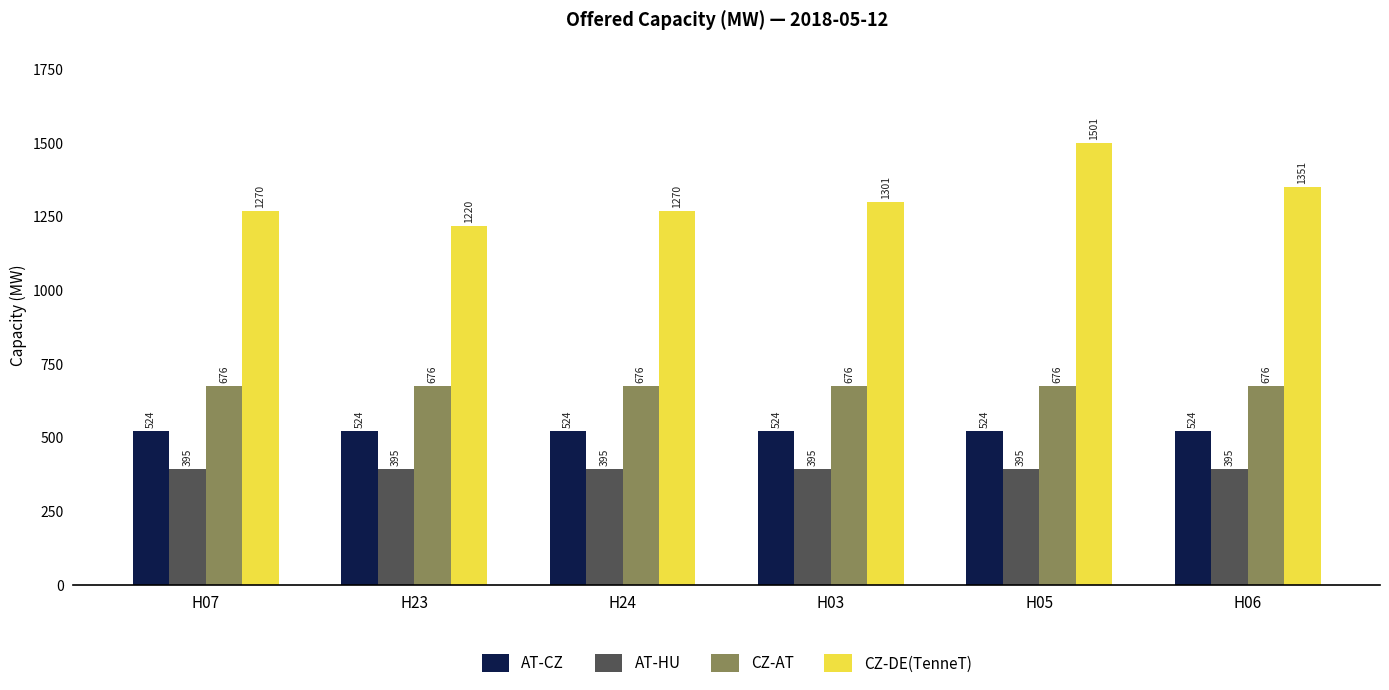

Reading right to left, list all the values displayed in this chart.

AT-CZ: H06=524	H05=524	H03=524	H24=524	H23=524	H07=524
AT-HU: H06=395	H05=395	H03=395	H24=395	H23=395	H07=395
CZ-AT: H06=676	H05=676	H03=676	H24=676	H23=676	H07=676
CZ-DE(TenneT): H06=1351	H05=1501	H03=1301	H24=1270	H23=1220	H07=1270